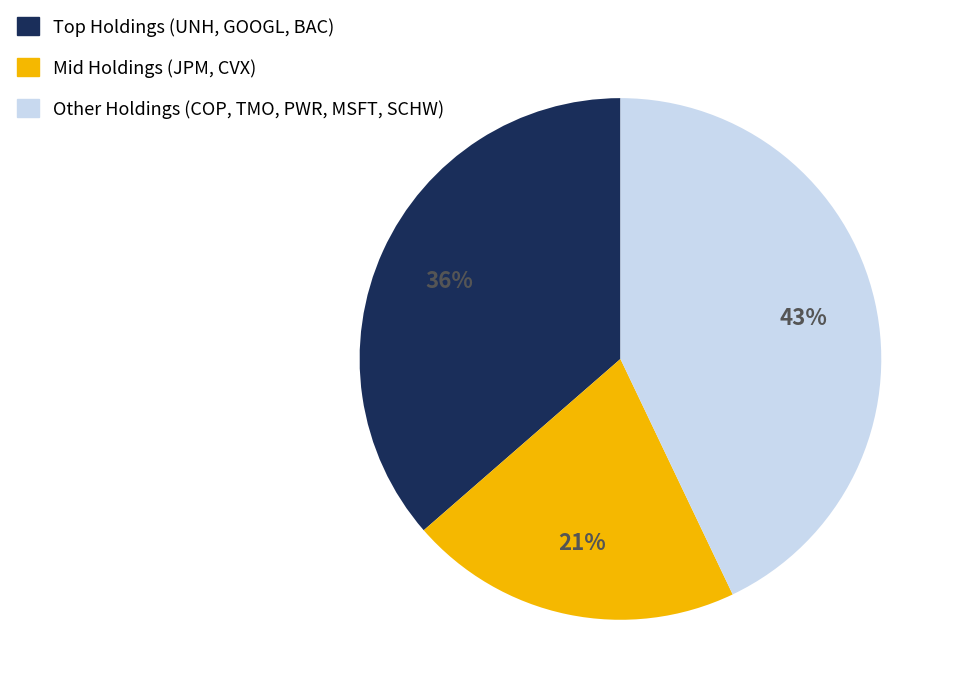

Does any single category account for the majority?

No